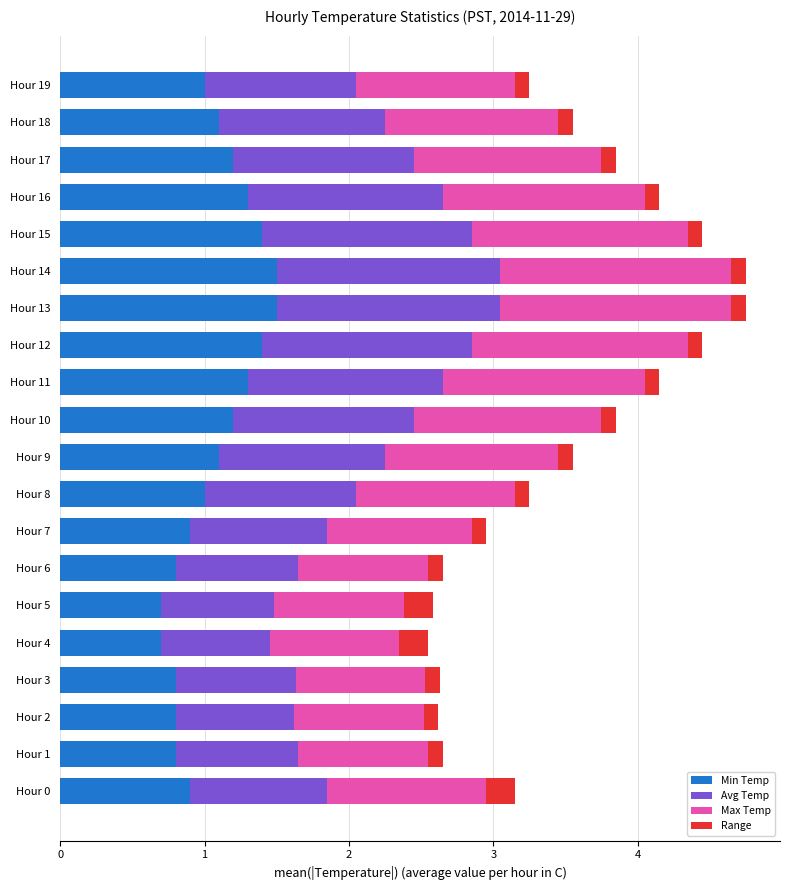

What is the sum of all Min Temp values?

21.4